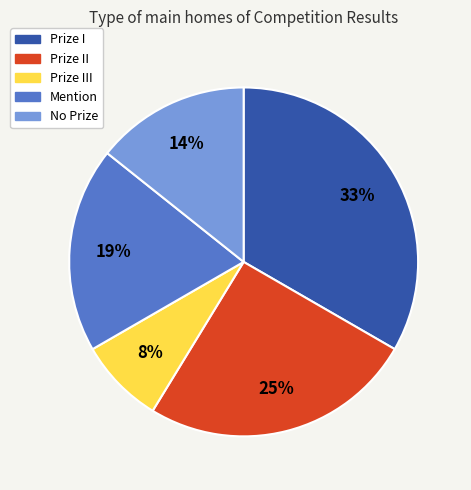

How many segments does this pie chart have?

5